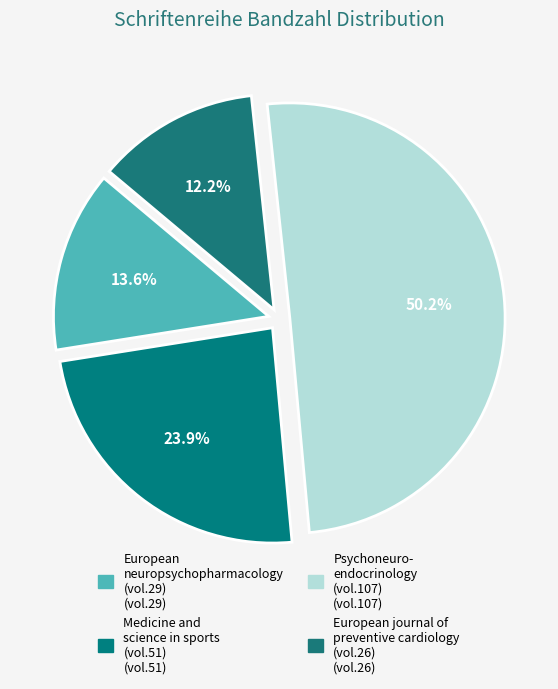

How many segments does this pie chart have?

4